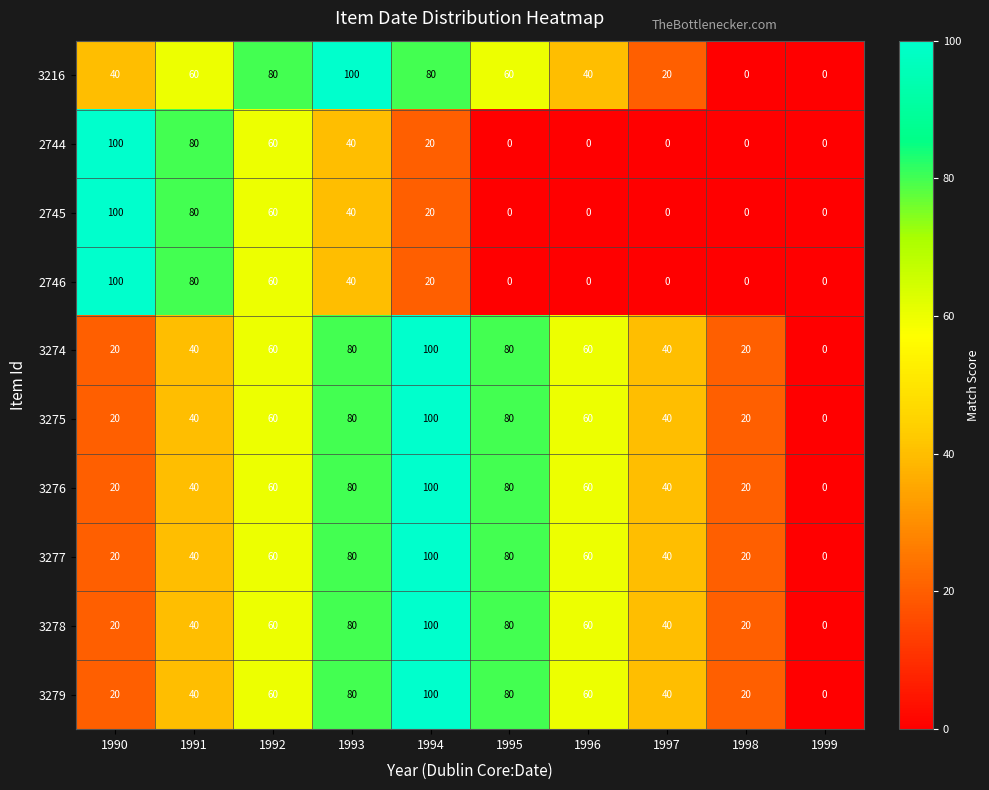

At which label does 2745 first exceed 20?

1990